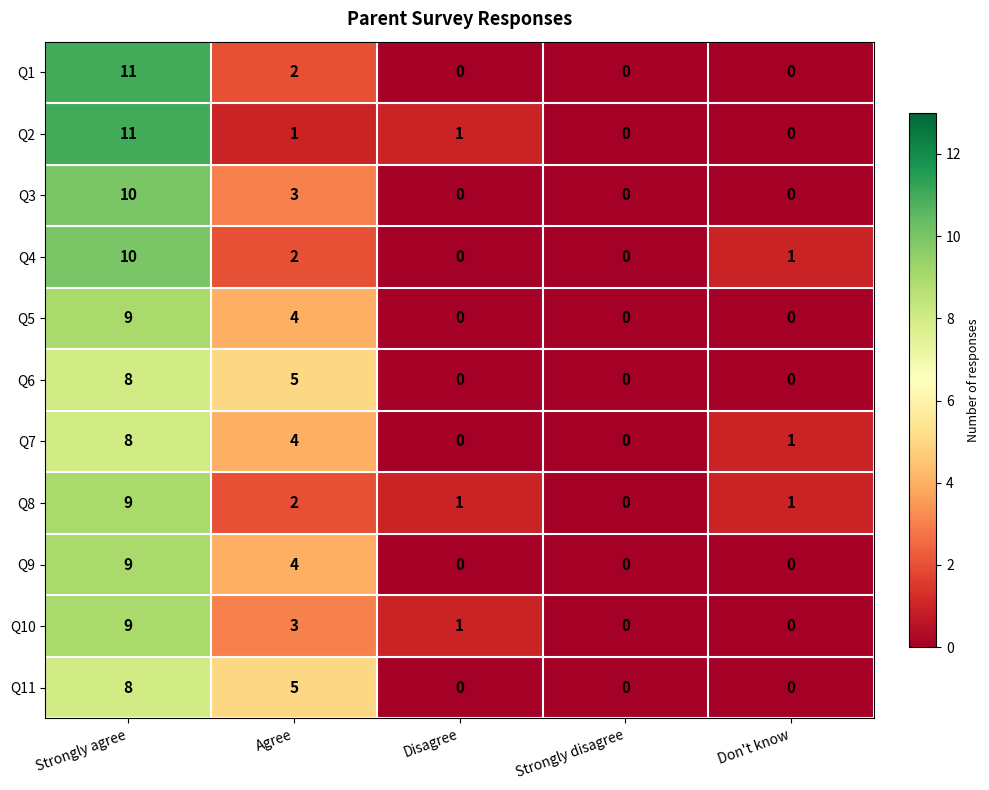

What is the total value across all series at Don't know?

3